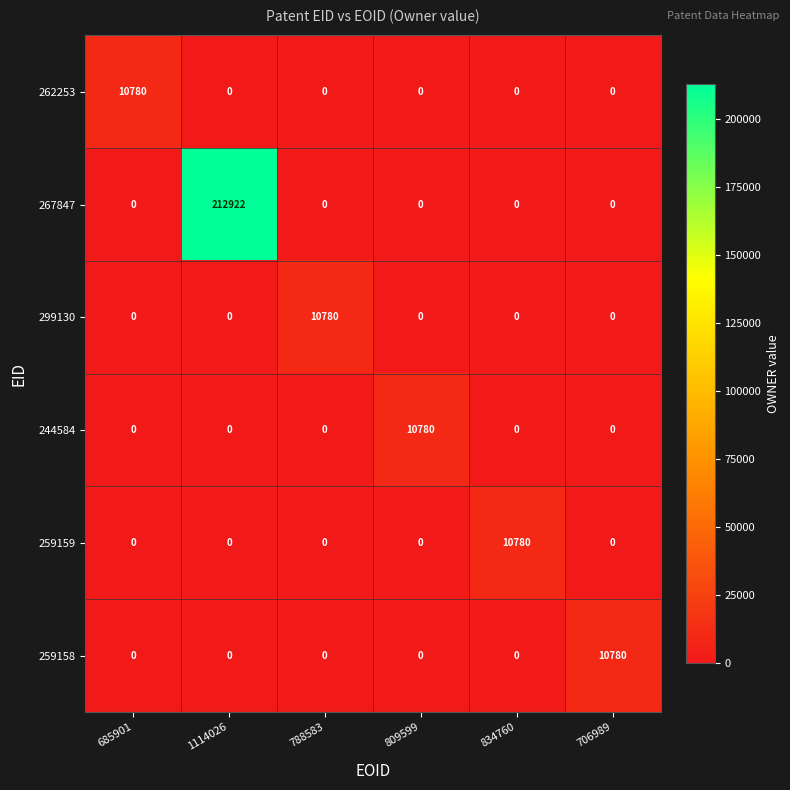

The value of 244584 at 788583 is 0. True or false?

True